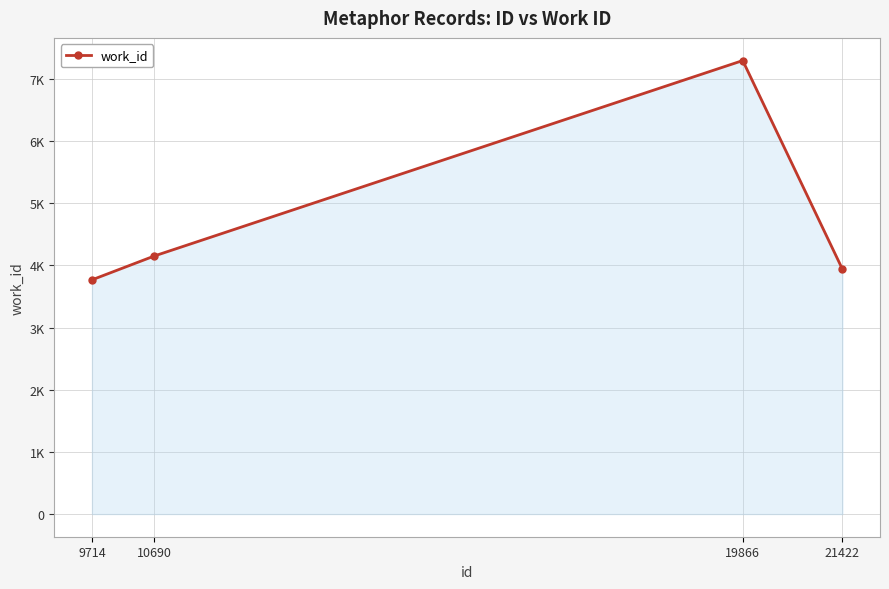

True or false: the data shows 4153 at 10690.

True